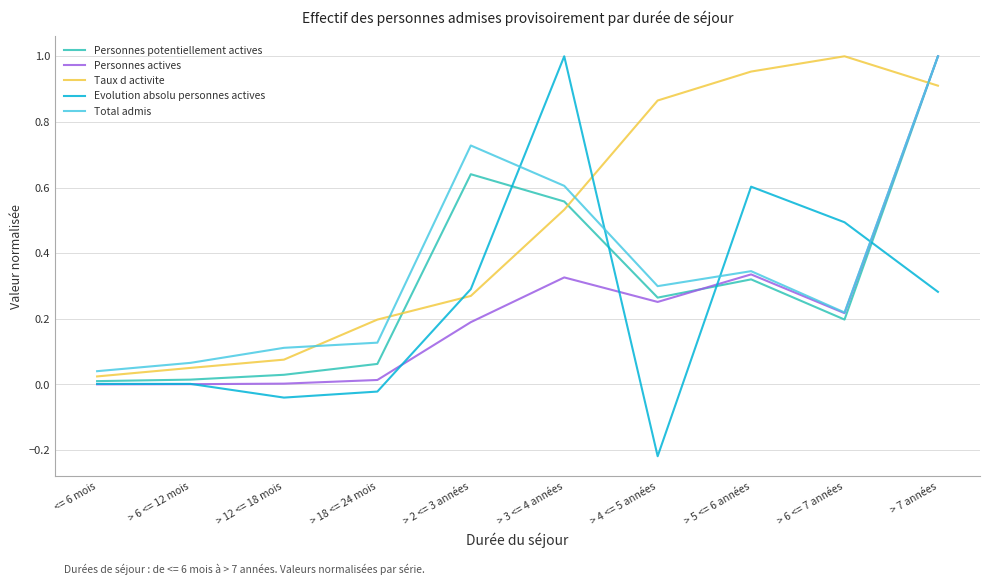

Which series ends up on top after the final intersection of Taux d activite and Total admis?

Total admis